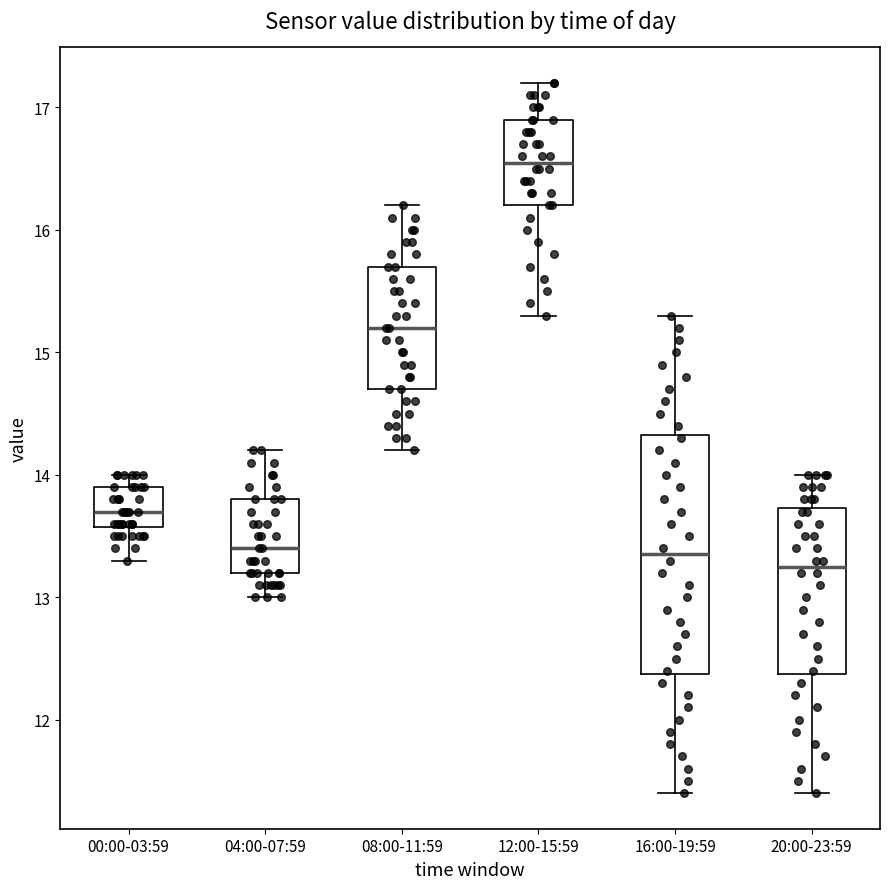

Which box is the tallest, from its lower edge to its upper edge?

16:00-19:59